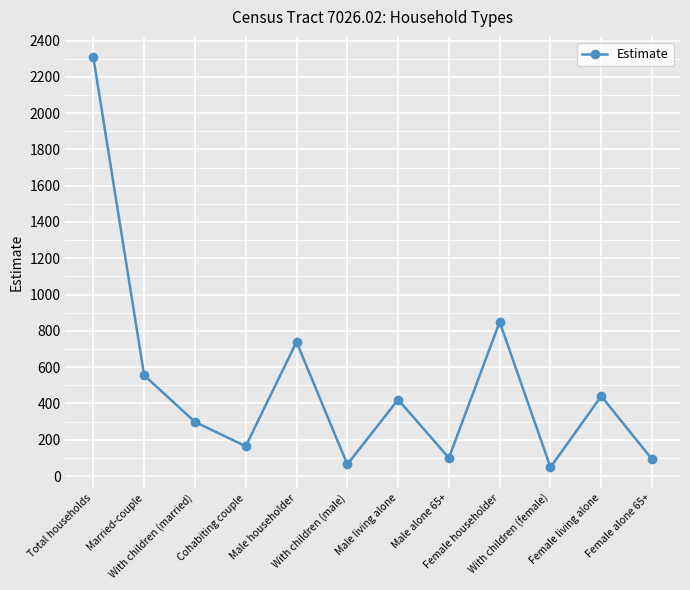

How many lines are shown in the chart?

1